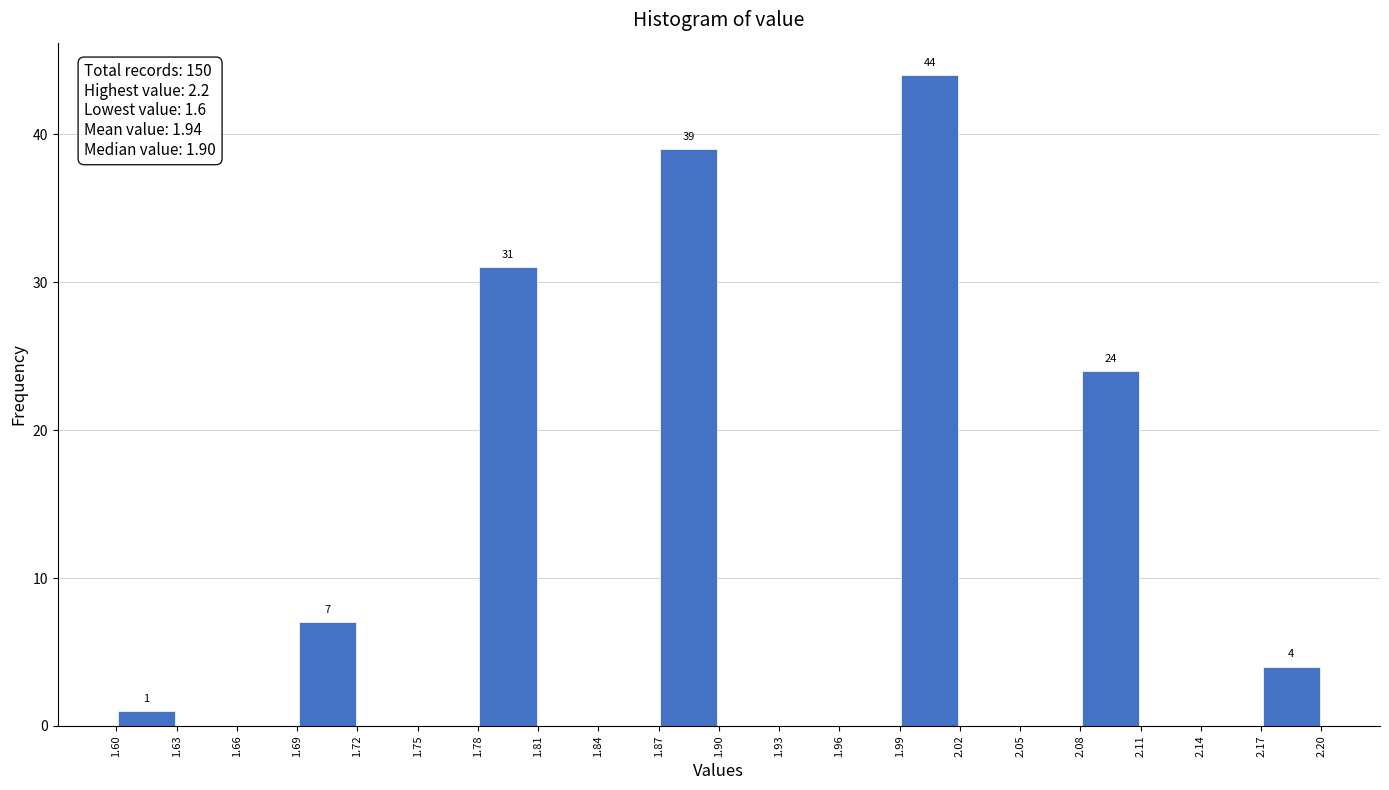

Over which range of the x-axis is the bar tallest?

1.99 to 2.02